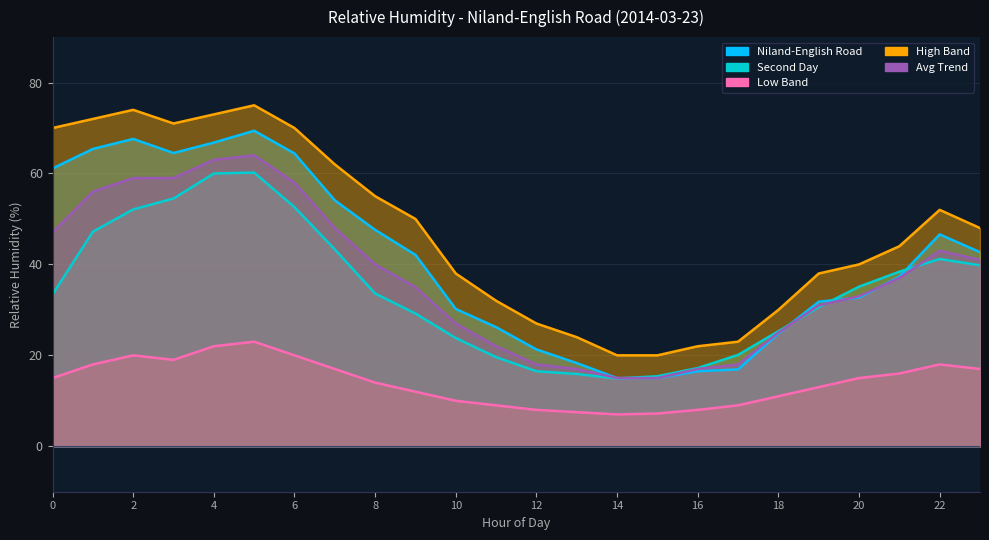

Reading left to right, transcribe all the data shown in this chart.

Niland-English Road: 0=61.1	1=65.4	2=67.6	3=64.5	4=66.8	5=69.4	6=64.4	7=54.1	8=47.6	9=42.1	10=30.2	11=26.2	12=21.3	13=18.3	14=15.0	15=15.0	16=16.5	17=16.9	18=24.8	19=31.8	20=32.7	21=37.3	22=46.6	23=42.7
Second Day: 0=33.4	1=47.2	2=52.1	3=54.5	4=60.0	5=60.2	6=52.6	7=43.3	8=33.6	9=29.2	10=23.8	11=19.6	12=16.5	13=15.9	14=14.9	15=15.4	16=17.2	17=20.1	18=25.3	19=30.6	20=35.1	21=38.4	22=41.2	23=39.8
Low Band: 0=15.0	1=18.0	2=20.0	3=19.0	4=22.0	5=23.0	6=20.0	7=17.0	8=14.0	9=12.0	10=10.0	11=9.0	12=8.0	13=7.5	14=7.0	15=7.2	16=8.0	17=9.0	18=11.0	19=13.0	20=15.0	21=16.0	22=18.0	23=17.0
High Band: 0=70.0	1=72.0	2=74.0	3=71.0	4=73.0	5=75.0	6=70.0	7=62.0	8=55.0	9=50.0	10=38.0	11=32.0	12=27.0	13=24.0	14=20.0	15=20.0	16=22.0	17=23.0	18=30.0	19=38.0	20=40.0	21=44.0	22=52.0	23=48.0
Avg Trend: 0=47.0	1=56.0	2=59.0	3=59.0	4=63.0	5=64.0	6=58.0	7=48.0	8=40.0	9=35.0	10=27.0	11=22.0	12=18.0	13=17.0	14=15.0	15=15.0	16=17.0	17=18.0	18=25.0	19=31.0	20=33.0	21=37.0	22=43.0	23=41.0